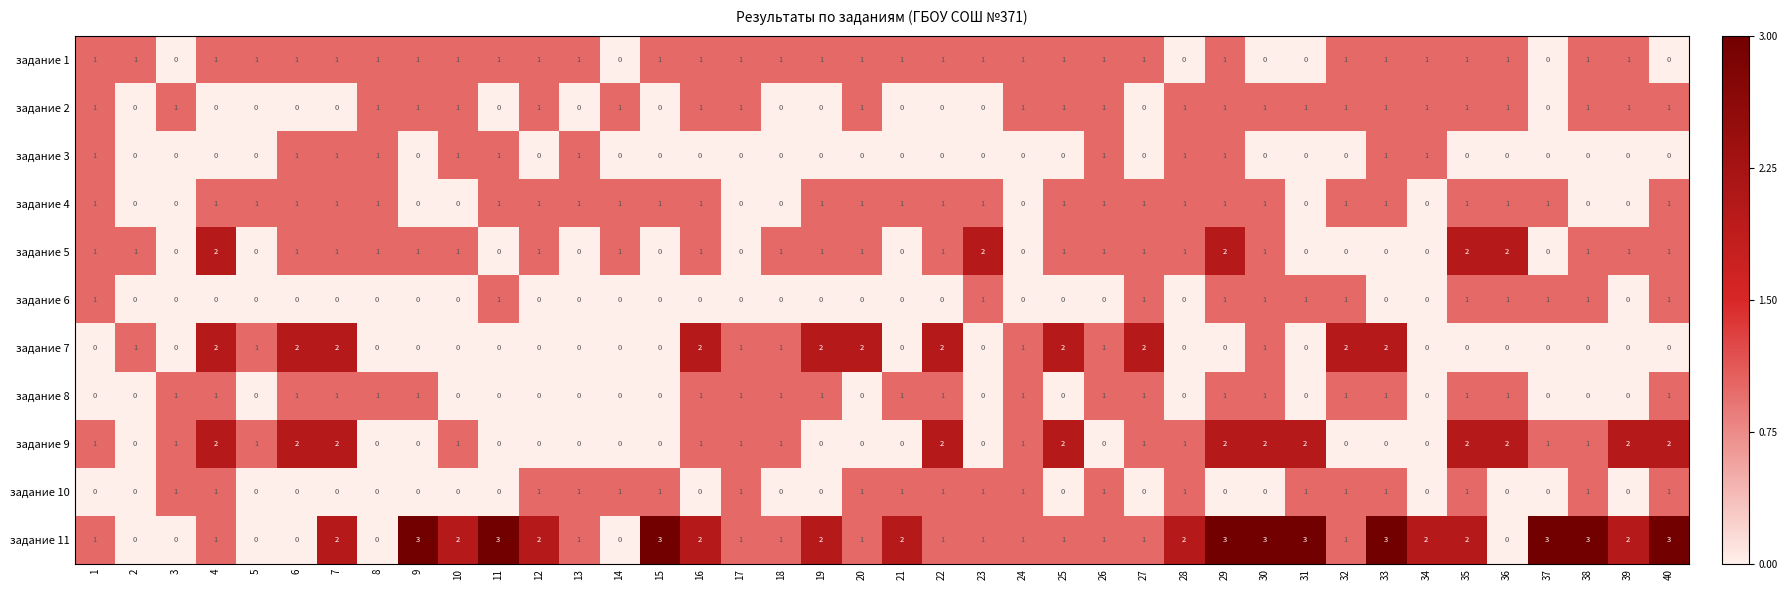

What is the maximum value shown in the chart?

3